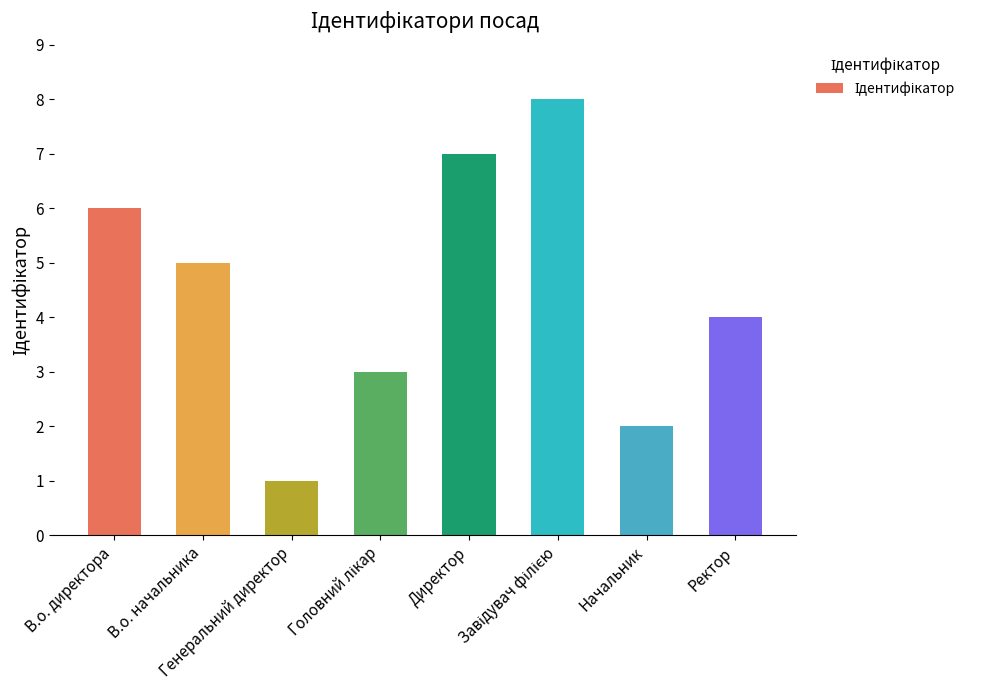

What is the sum of all values?

36